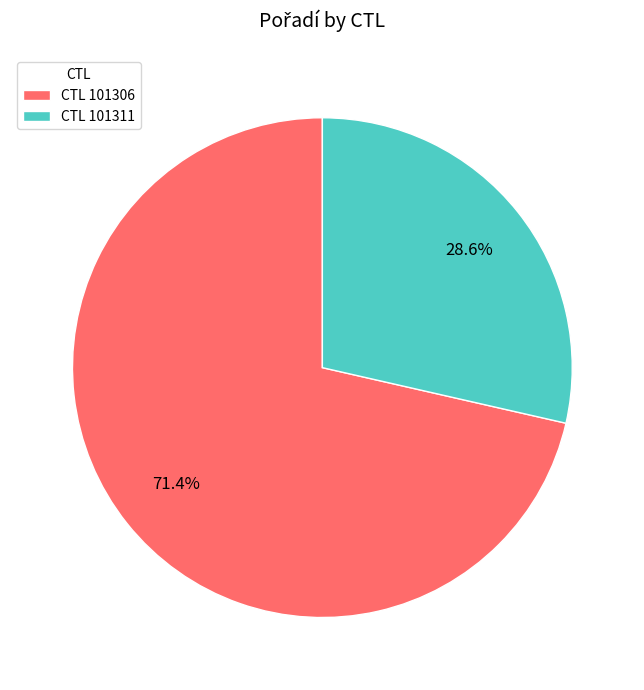

What is the largest slice in the pie chart?

CTL 101306